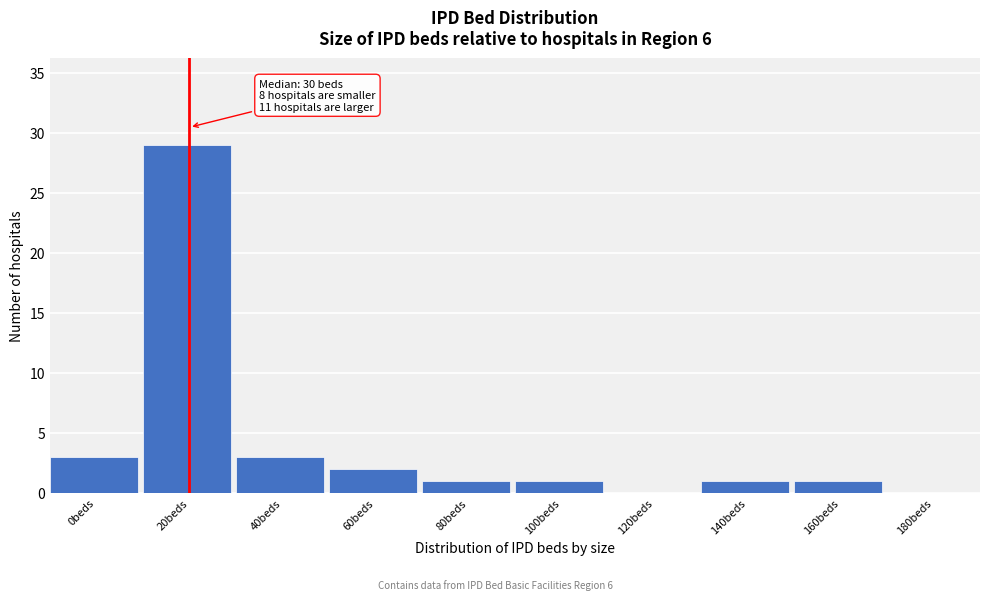

Reading left to right, list all the values displayed in this chart.

0beds=3	20beds=29	40beds=3	60beds=2	80beds=1	100beds=1	120beds=0	140beds=1	160beds=1	180beds=0